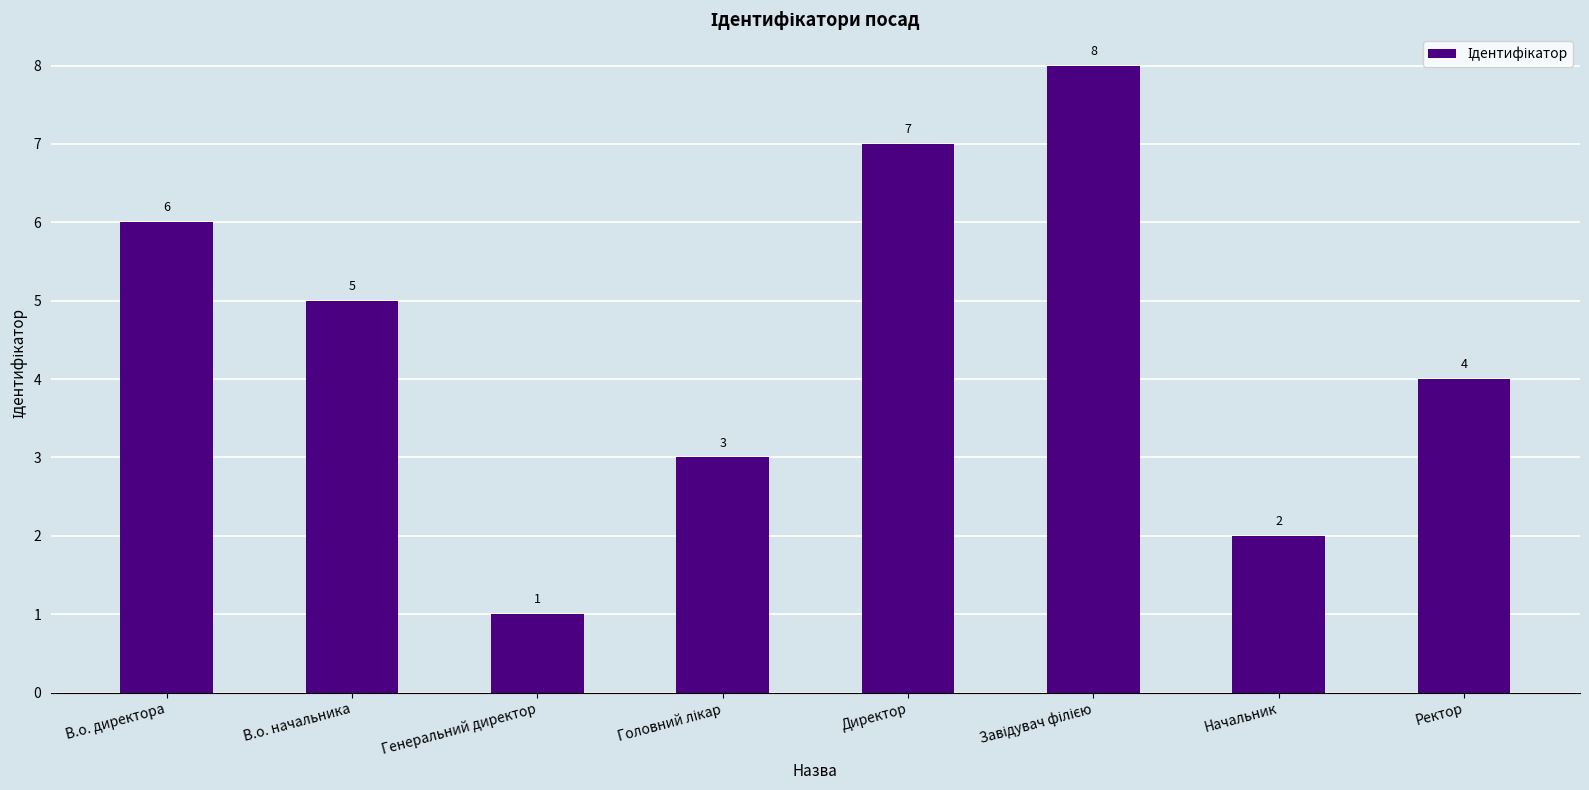

What is the difference between the values at Директор and Ректор?

3